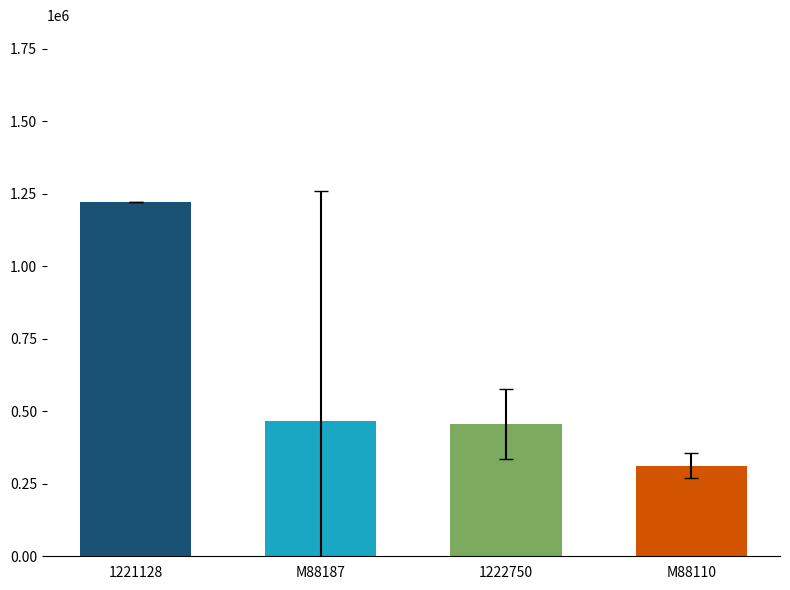

Does the chart contain any negative values?

No